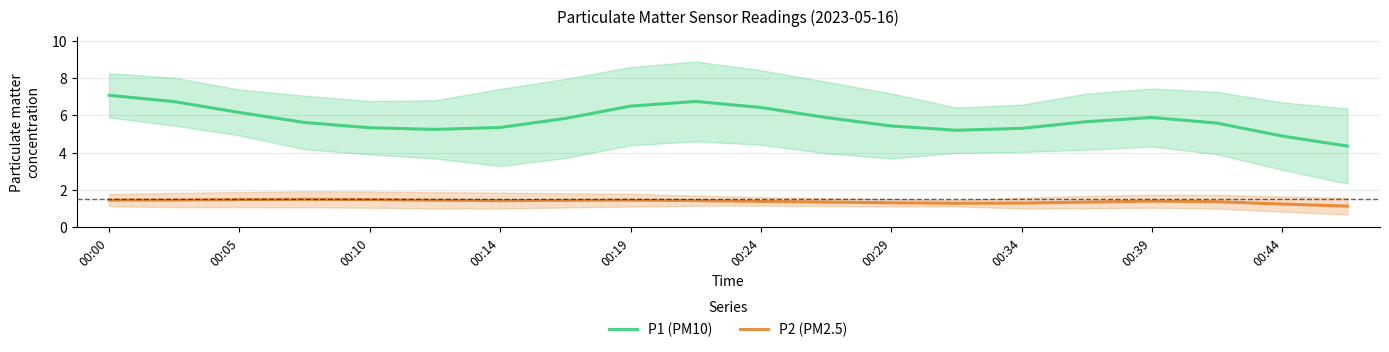

True or false: P2 (PM2.5) has a value of 1.5 at 00:05.

True